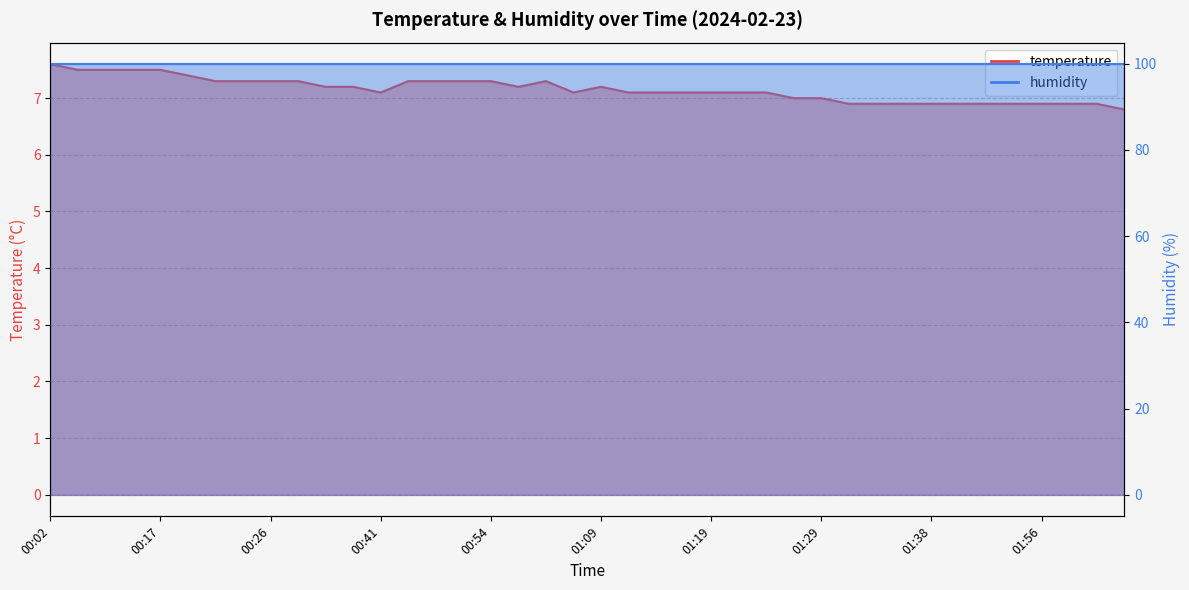

Where is the first local minimum?

00:41